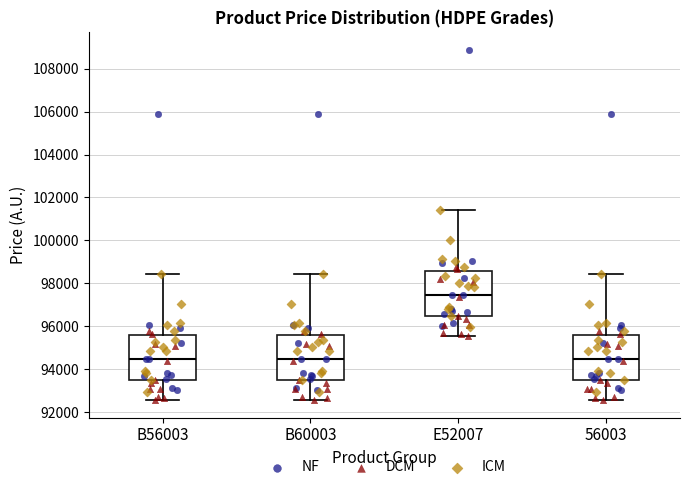

Where does the median line of the box for B60003 sit on the y-axis? The values are not printed on the chart, so give them approximately, as read against the axis.

94400